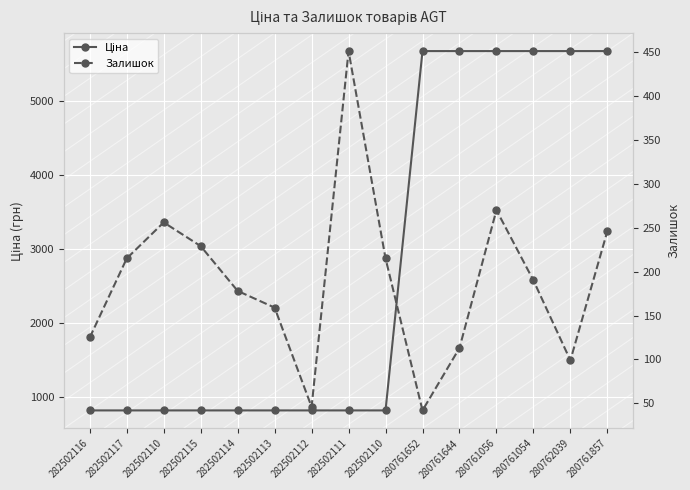

List the series in order of their peak value, lowest first.

Залишок, Ціна